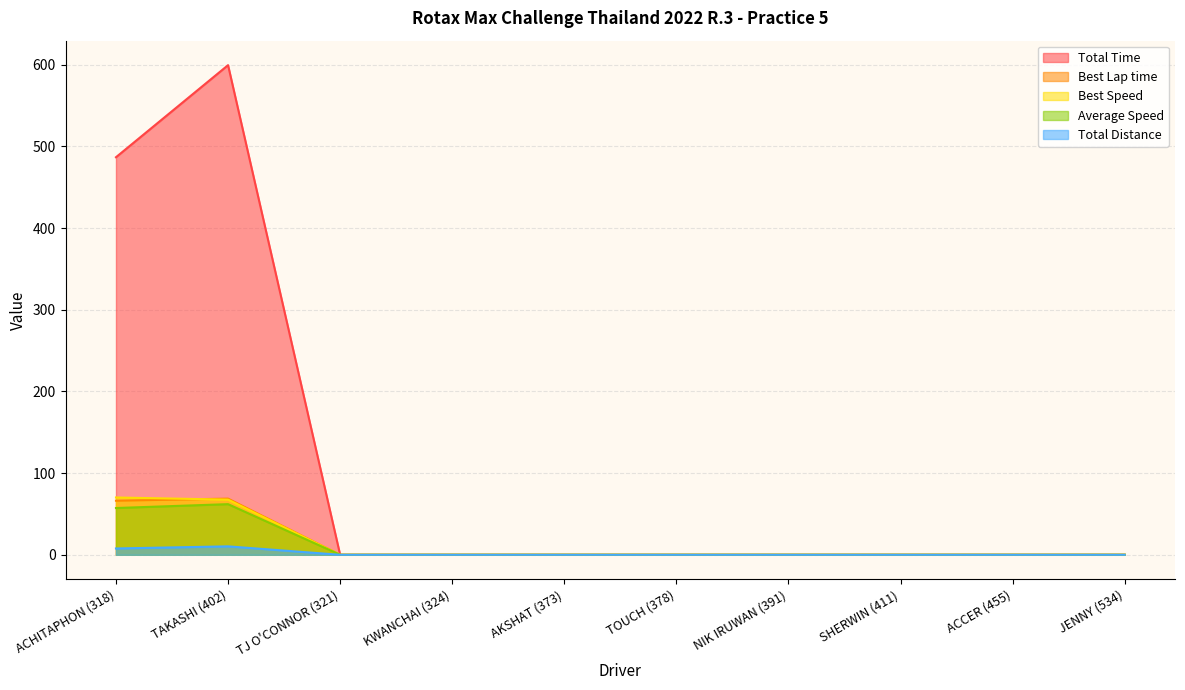

The value of Total Time at ACCER (455) is 0.0. True or false?

True